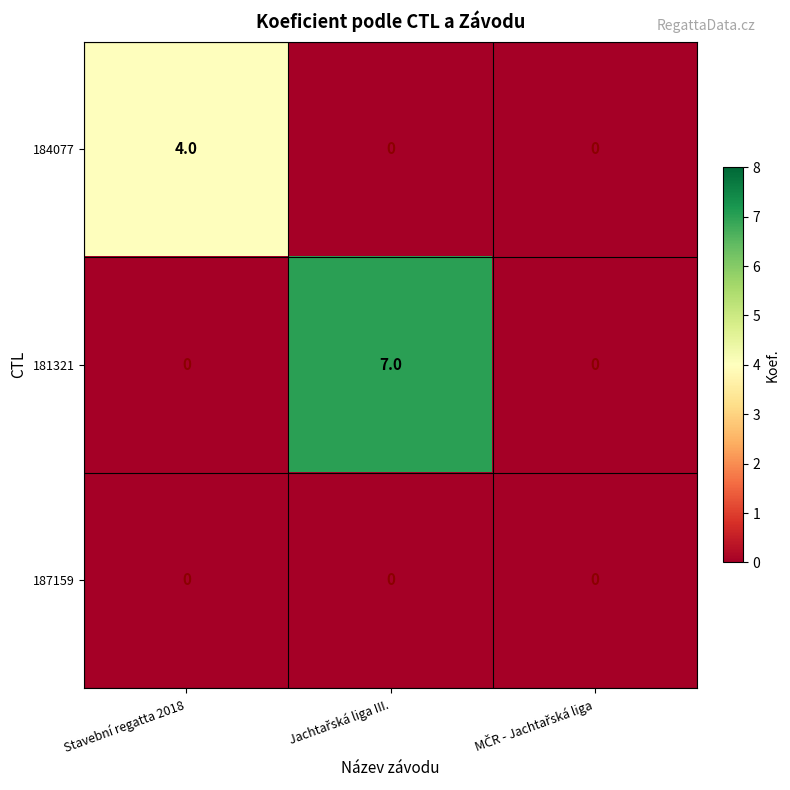

Which series has the largest range (max minus min)?

181321